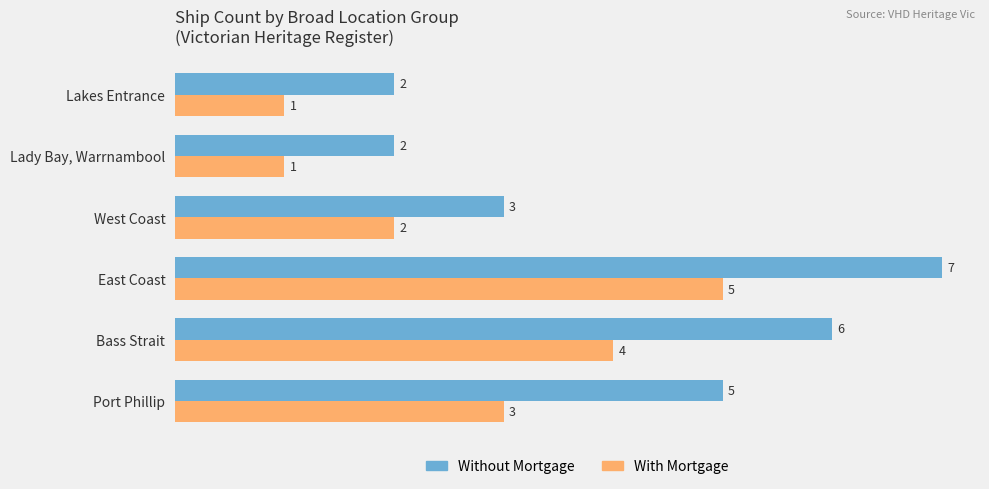

Which label corresponds to the largest value in the chart?

East Coast